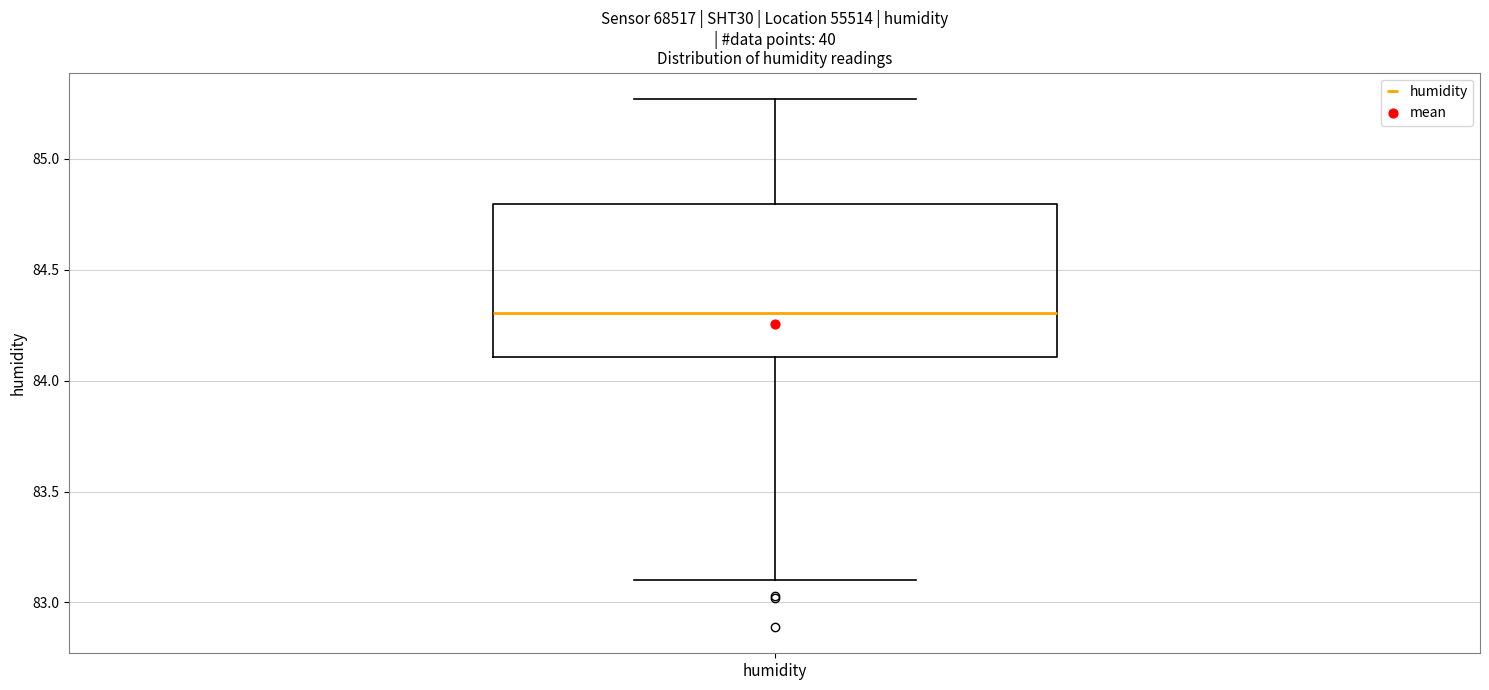

Where is the lower edge of the box for humidity on the y-axis? The values are not printed on the chart, so give them approximately, as read against the axis.

84.10